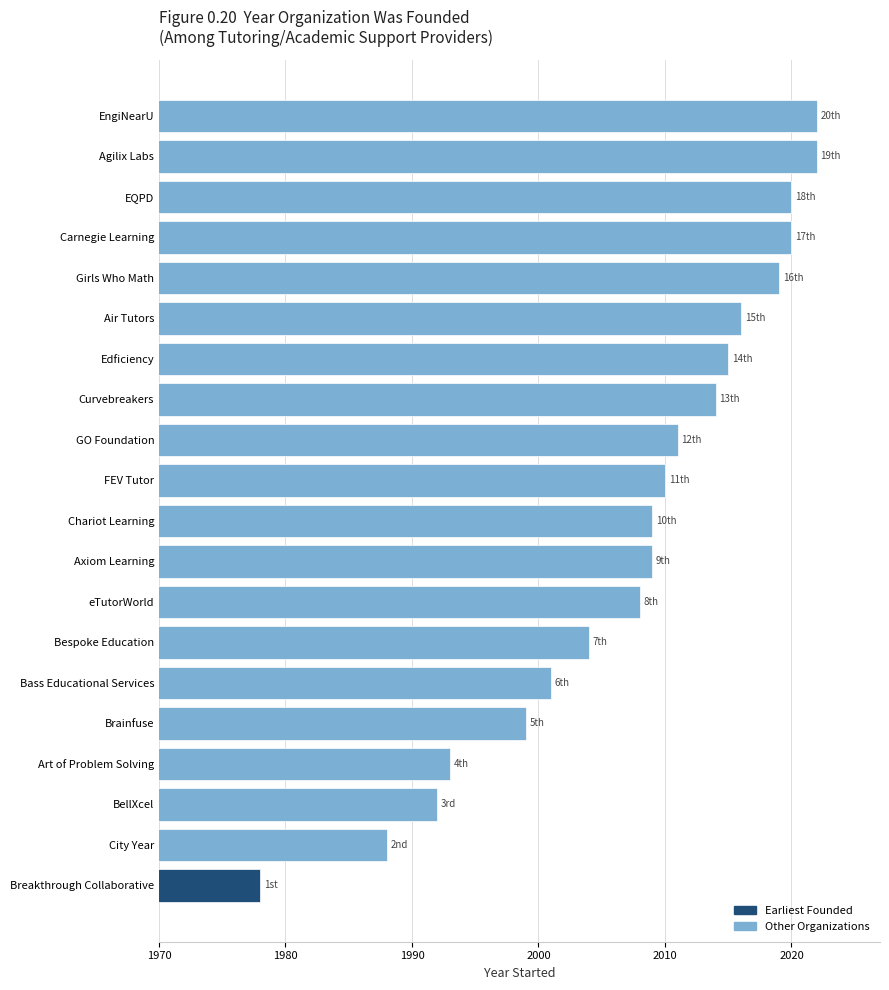

What is the smallest value displayed?

1978